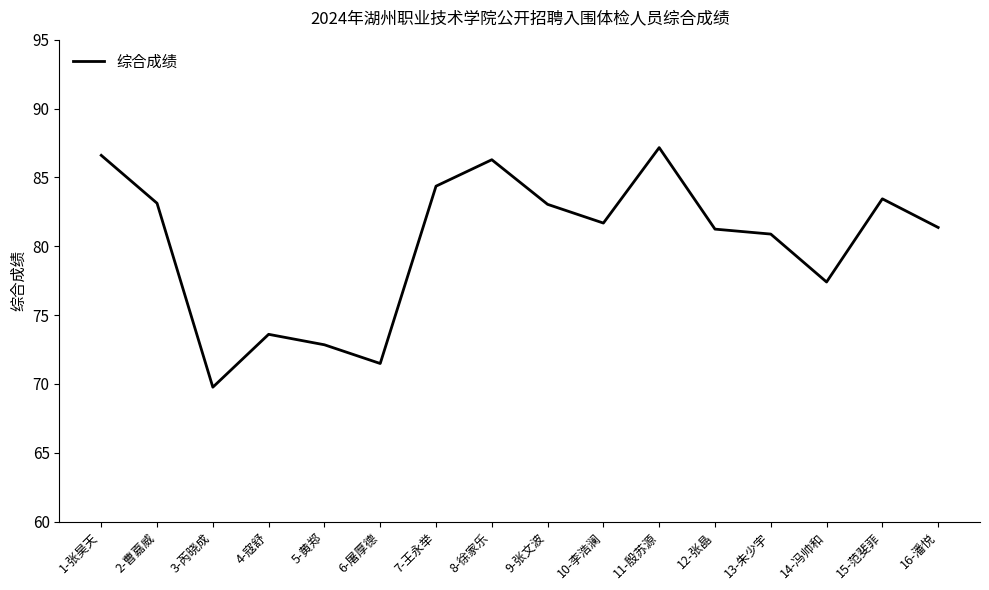

Between 15-范斐菲 and 11-殷苏源, which is larger?

11-殷苏源